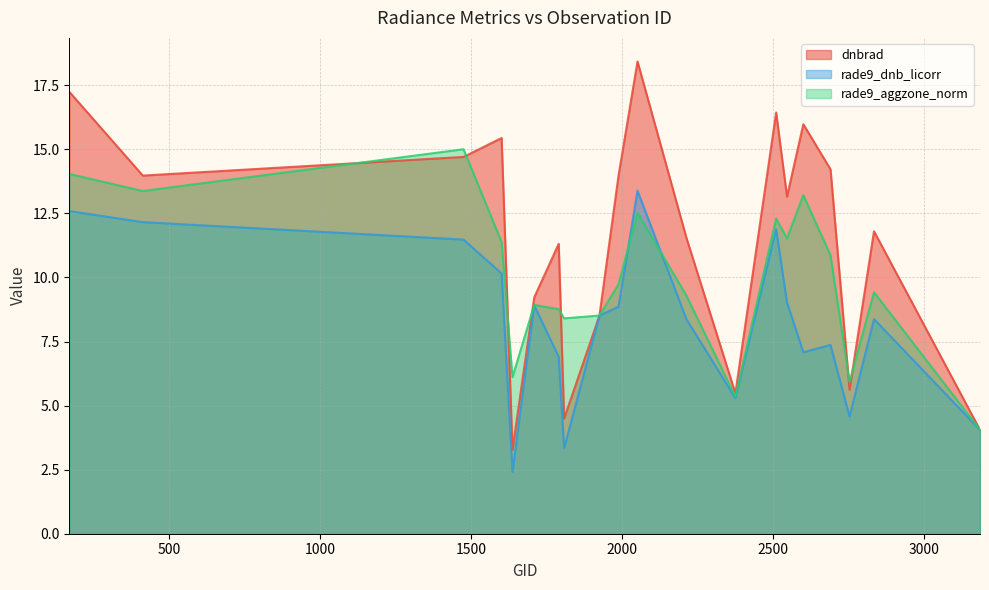

Where does the rade9_dnb_licorr series first go above 8?

170